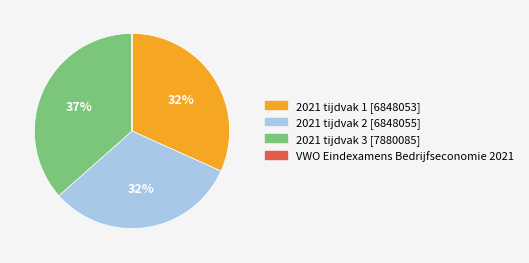

Is the sum of 2021 tijdvak 3 and 2021 tijdvak 1 greater than half?

Yes